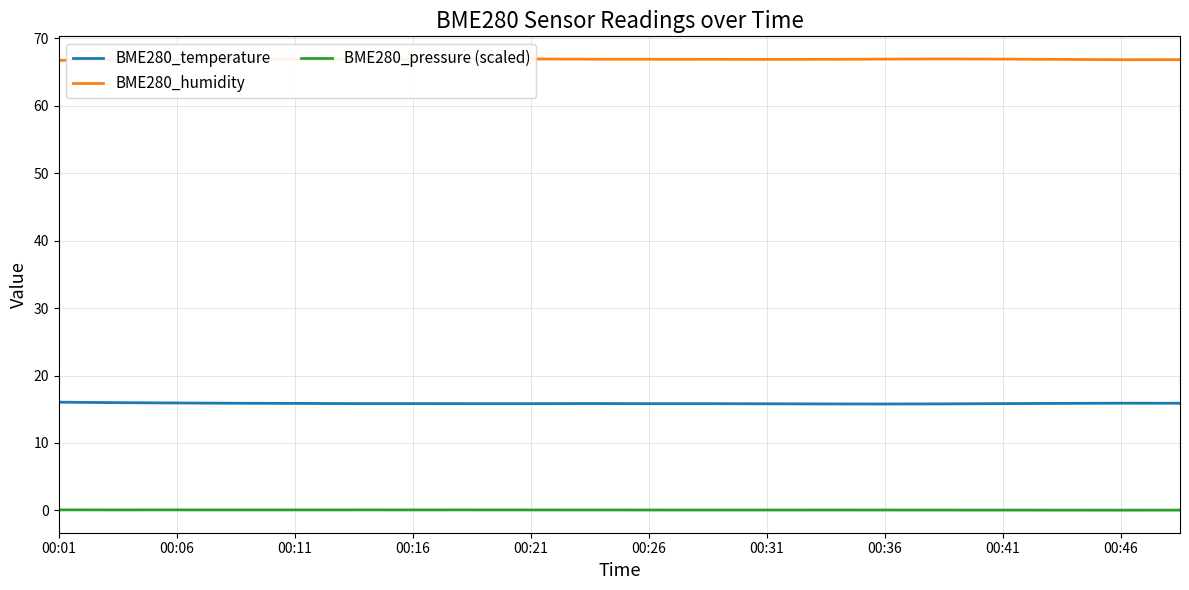

What is the highest value of the BME280_temperature series?

16.1